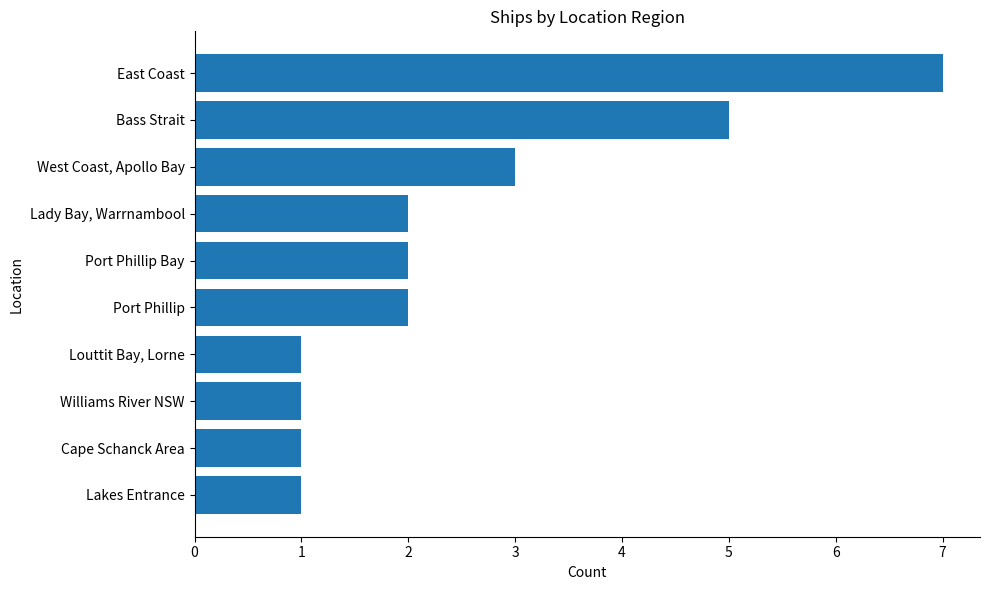

What is the difference between the second highest and minimum values?

4